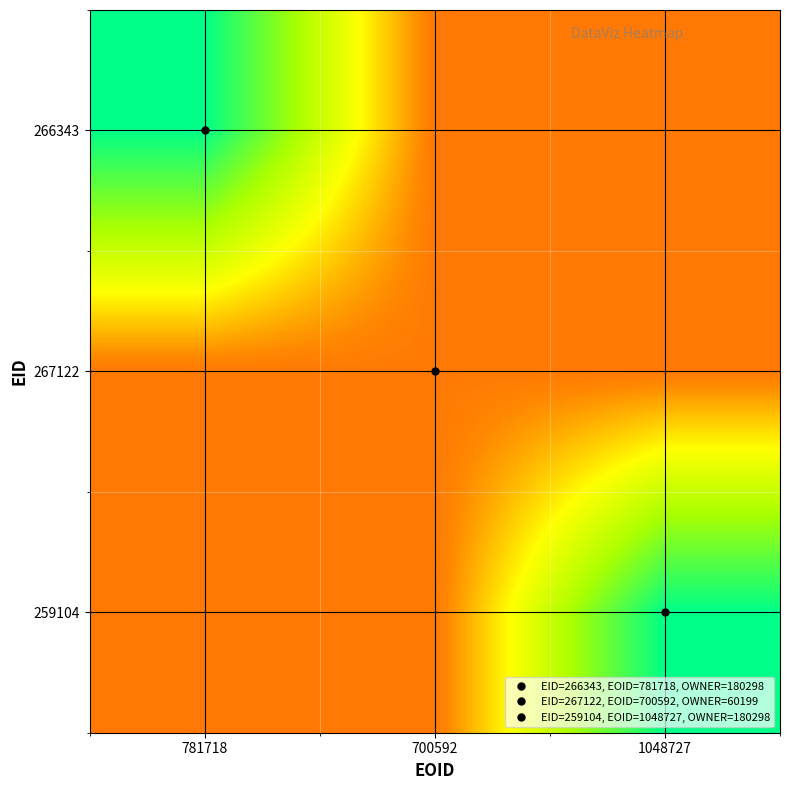

How many data points in 259104 are above 60199?

1